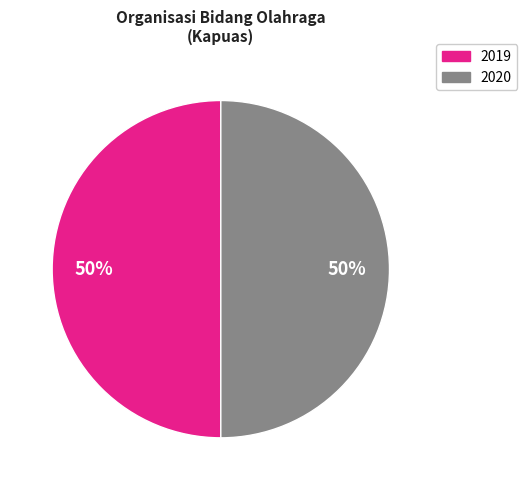

To the nearest percent, what is the average slice percentage?

50%